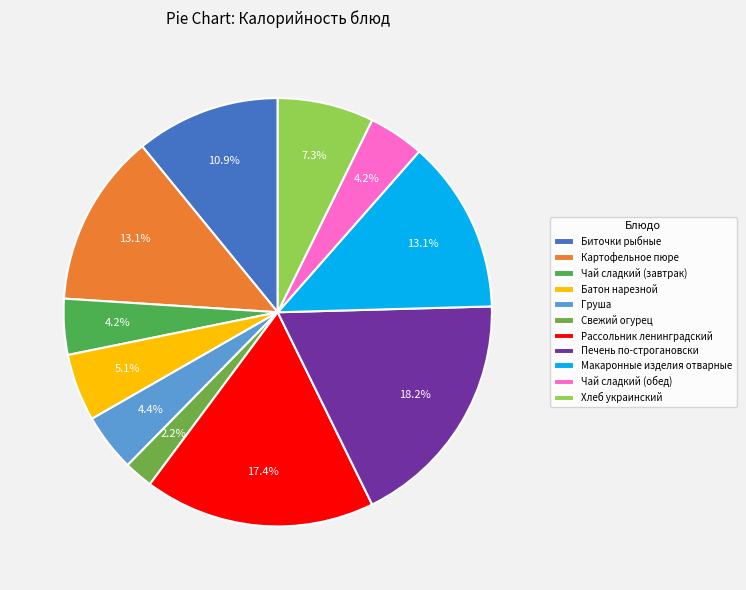

To the nearest percent, what is the difference between the largest and smallest slice percentages?

16%